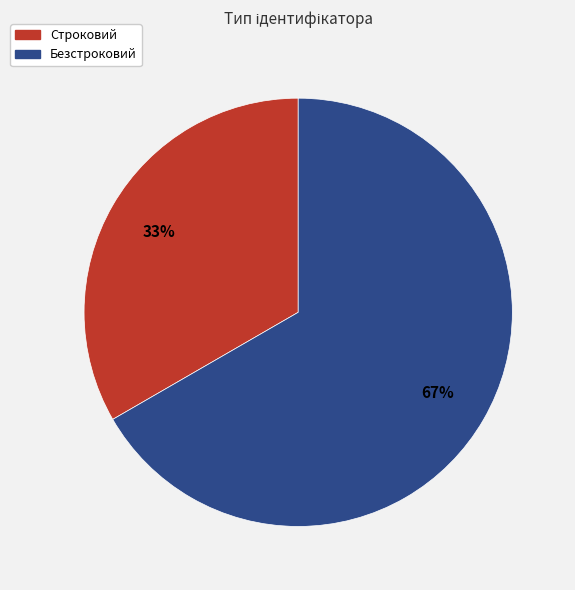

To the nearest percent, what is the average slice percentage?

50%